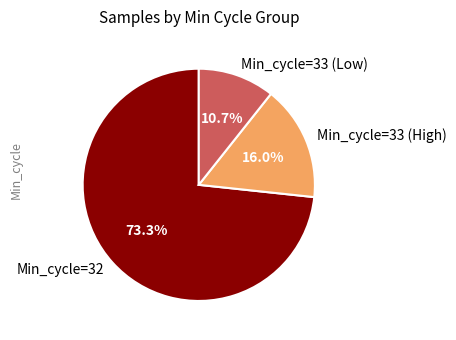

Rank the categories by value from lowest to highest.

Min_cycle=33 (Low), Min_cycle=33 (High), Min_cycle=32